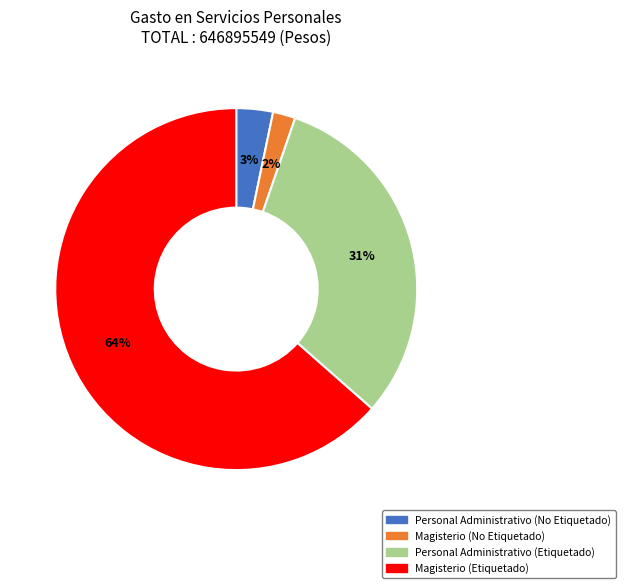

Which has a higher value, Personal Administrativo (Etiquetado) or Magisterio (No Etiquetado)?

Personal Administrativo (Etiquetado)